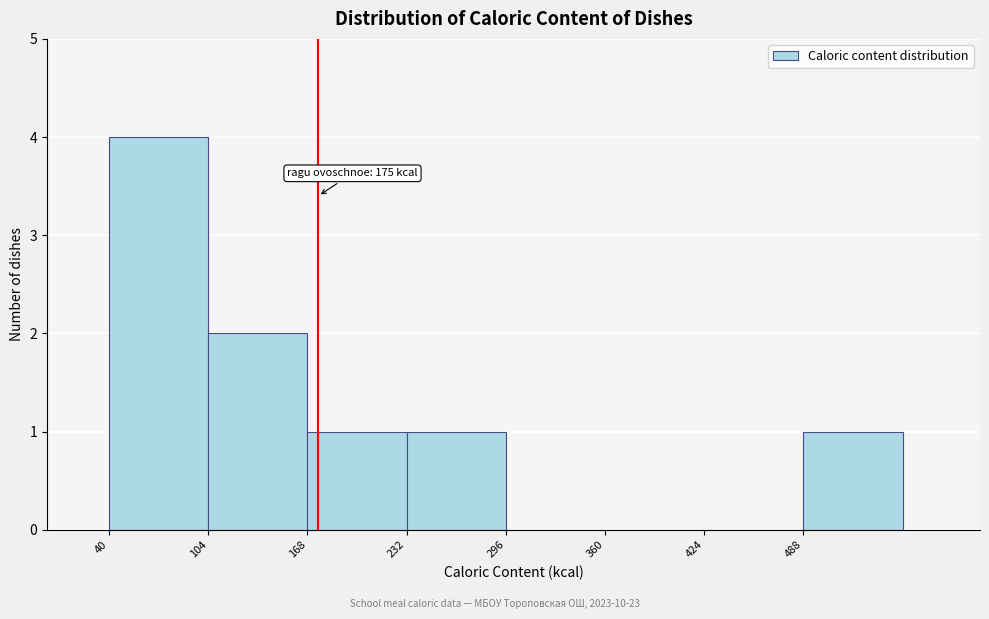

Which range on the x-axis has the tallest bar?

40 to 104